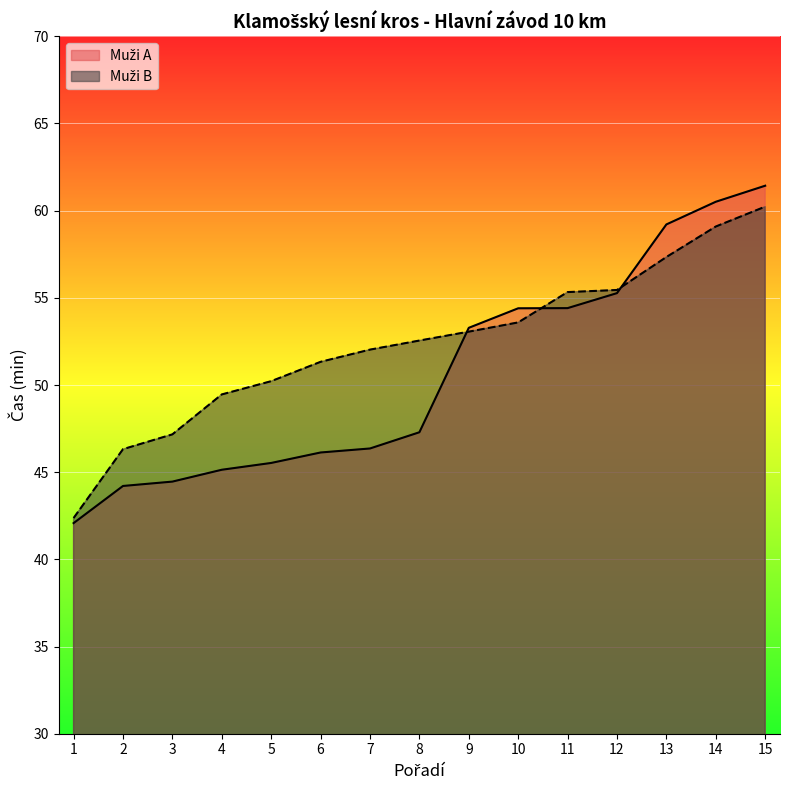

List the labels in order of Muži B value, largest first.

15, 14, 13, 12, 11, 10, 9, 8, 7, 6, 5, 4, 3, 2, 1